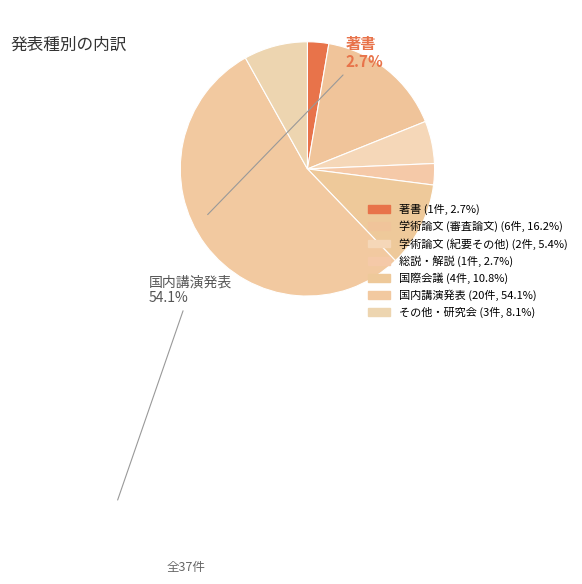

Which category has the smallest portion of the pie?

著書